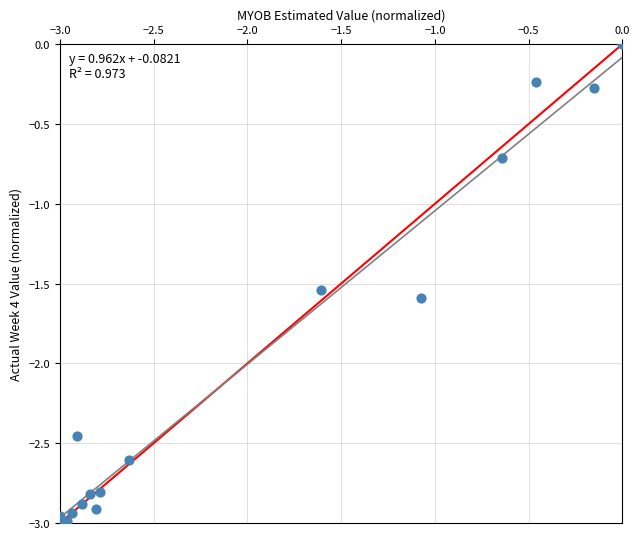

What Y value in the scatter plot is closest to -1?

-0.7